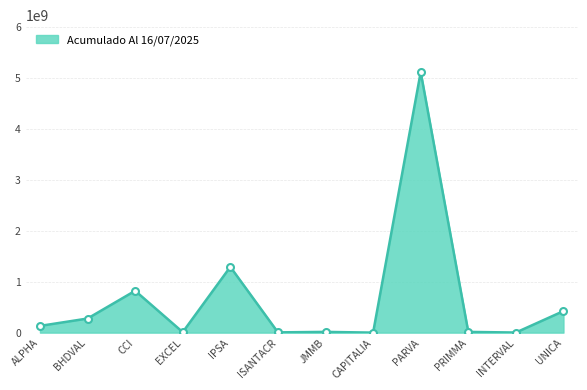

Between BHDVAL and JMMB, which is larger?

BHDVAL